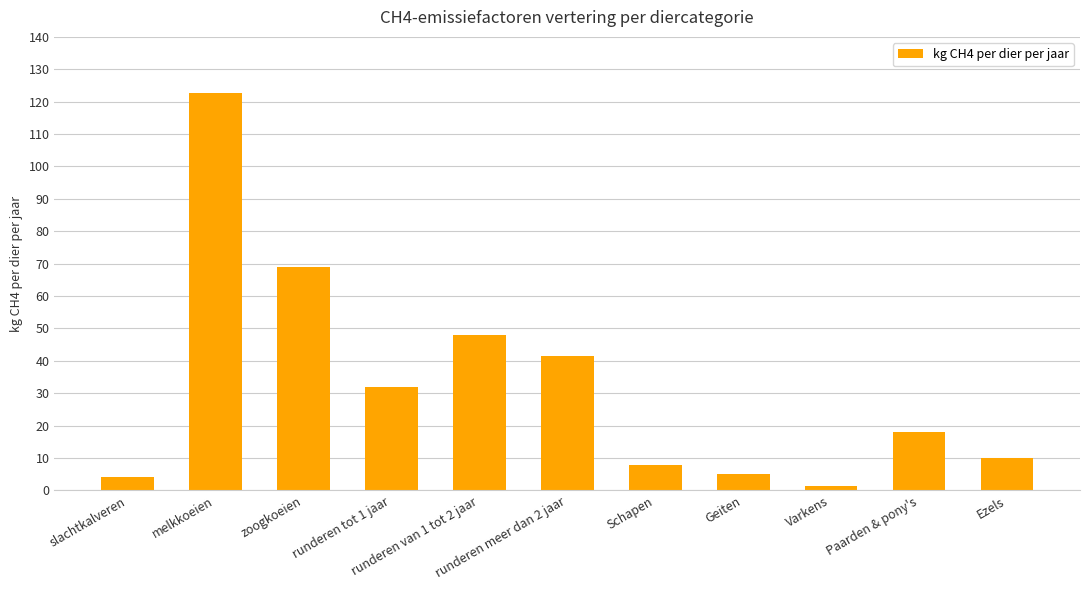

Which label corresponds to the largest value in the chart?

melkkoeien